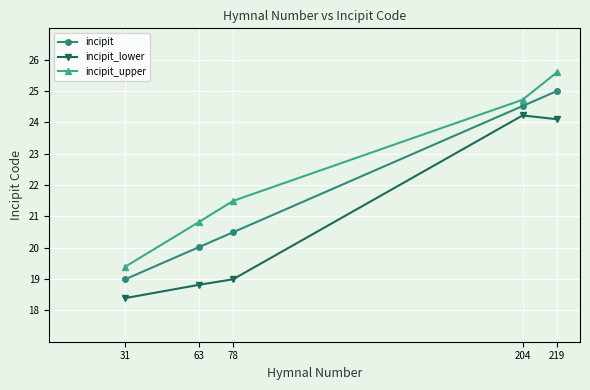

How many values in the incipit_upper series exceed 21?

3